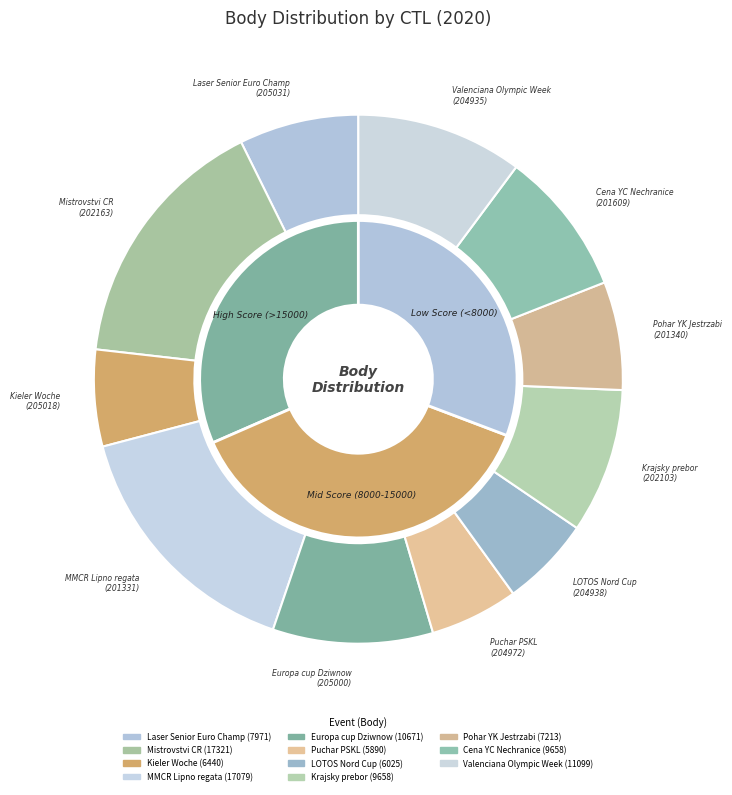

Does 204935 account for over 50% of the chart?

No